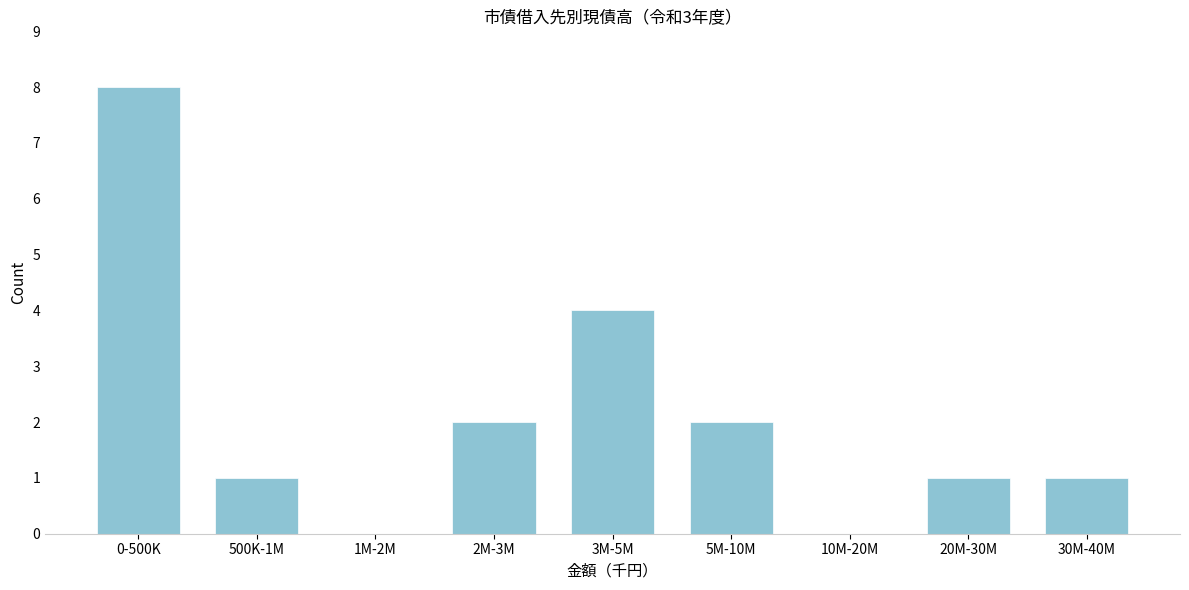

Reading left to right, what are all the values shown in this chart?

0-500K=8	500K-1M=1	1M-2M=0	2M-3M=2	3M-5M=4	5M-10M=2	10M-20M=0	20M-30M=1	30M-40M=1